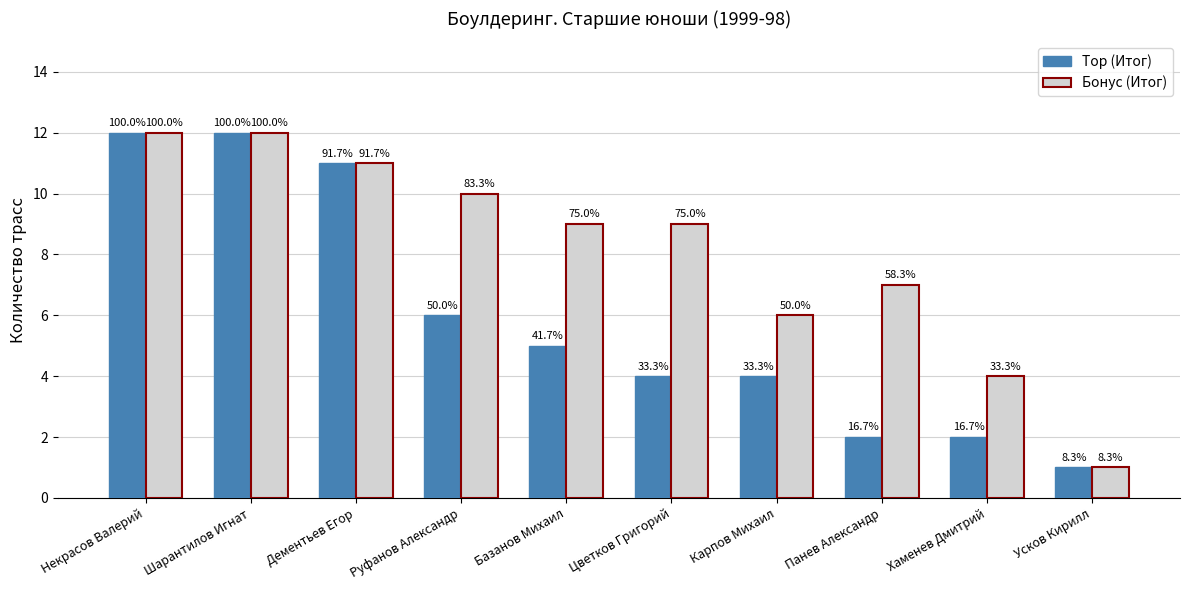

Does the chart contain any negative values?

No